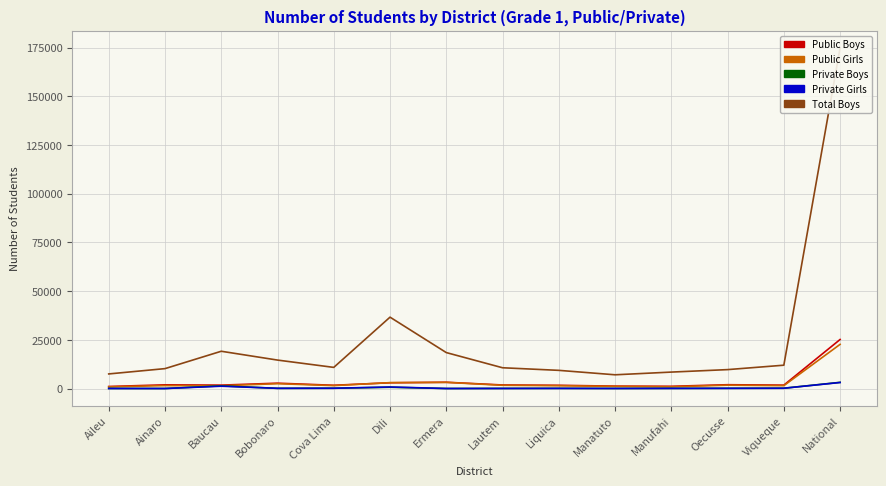

What are all the series names shown in the legend?

Public Boys, Public Girls, Private Boys, Private Girls, Total Boys